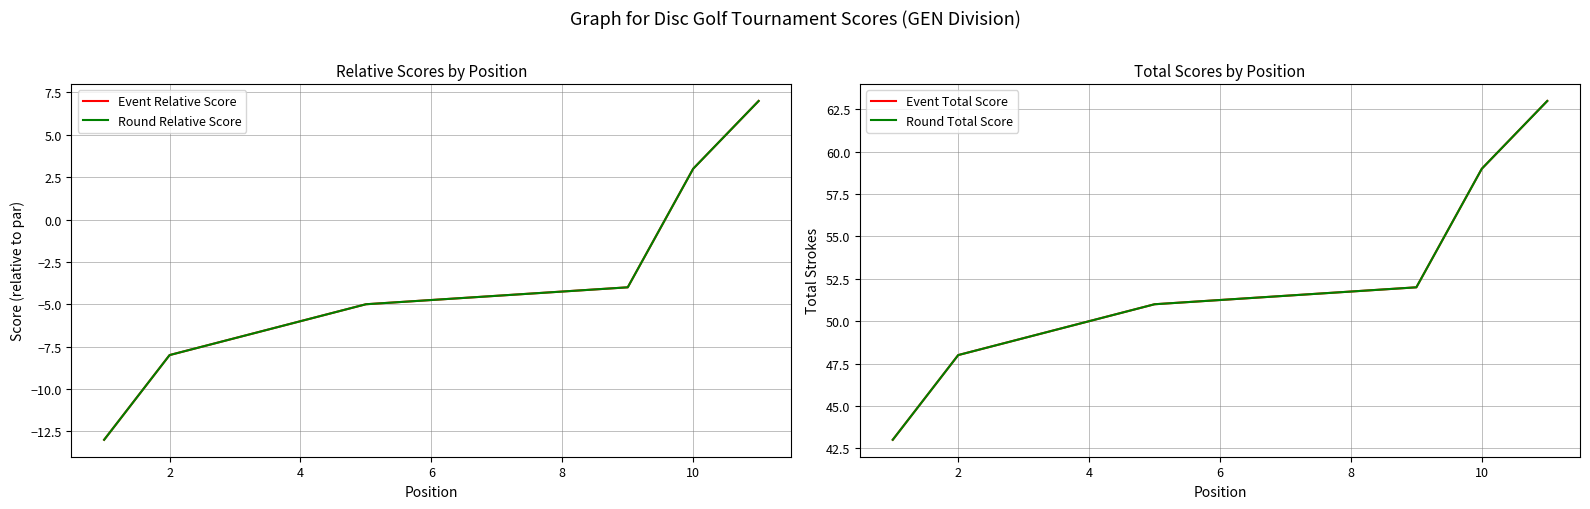

How many lines are shown in the chart?

4